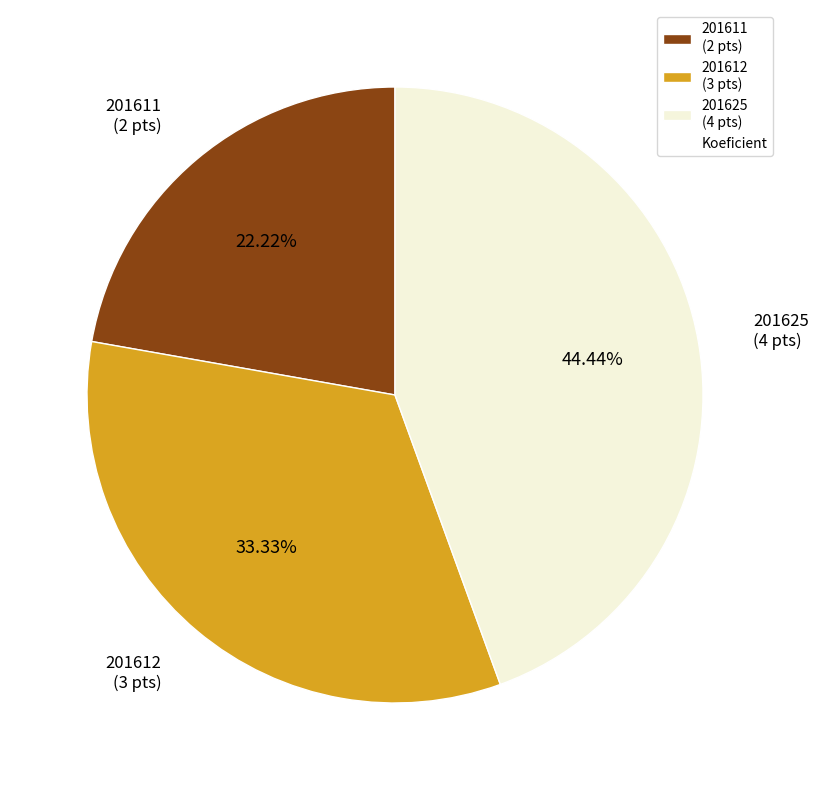

What is the smallest slice in the pie chart?

201611